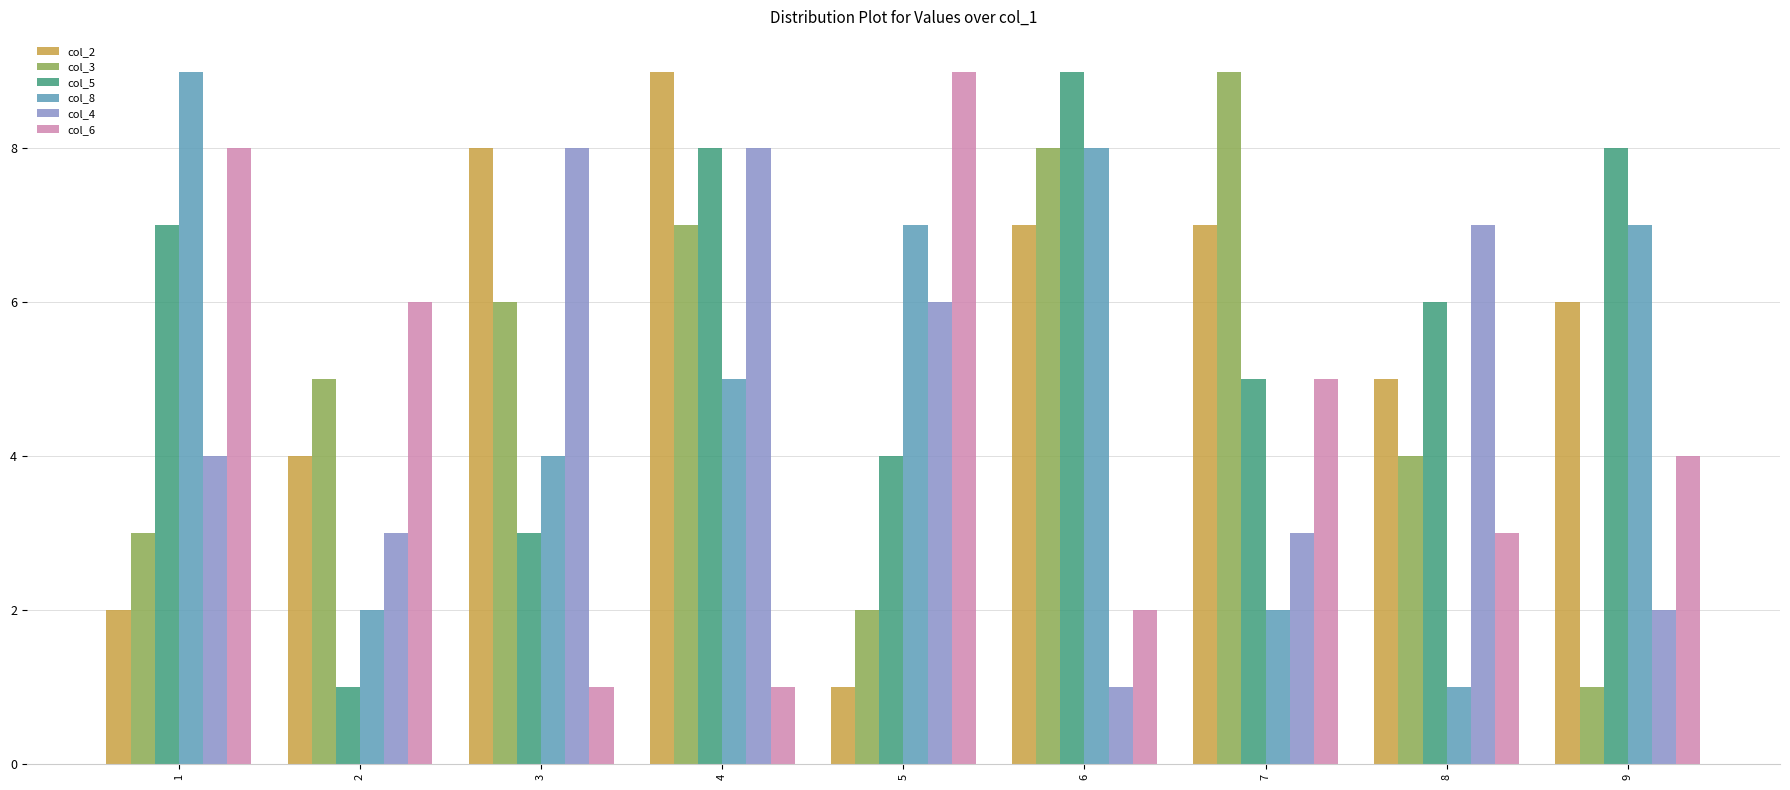

What is the spread (max minus min) of values at 1?

7